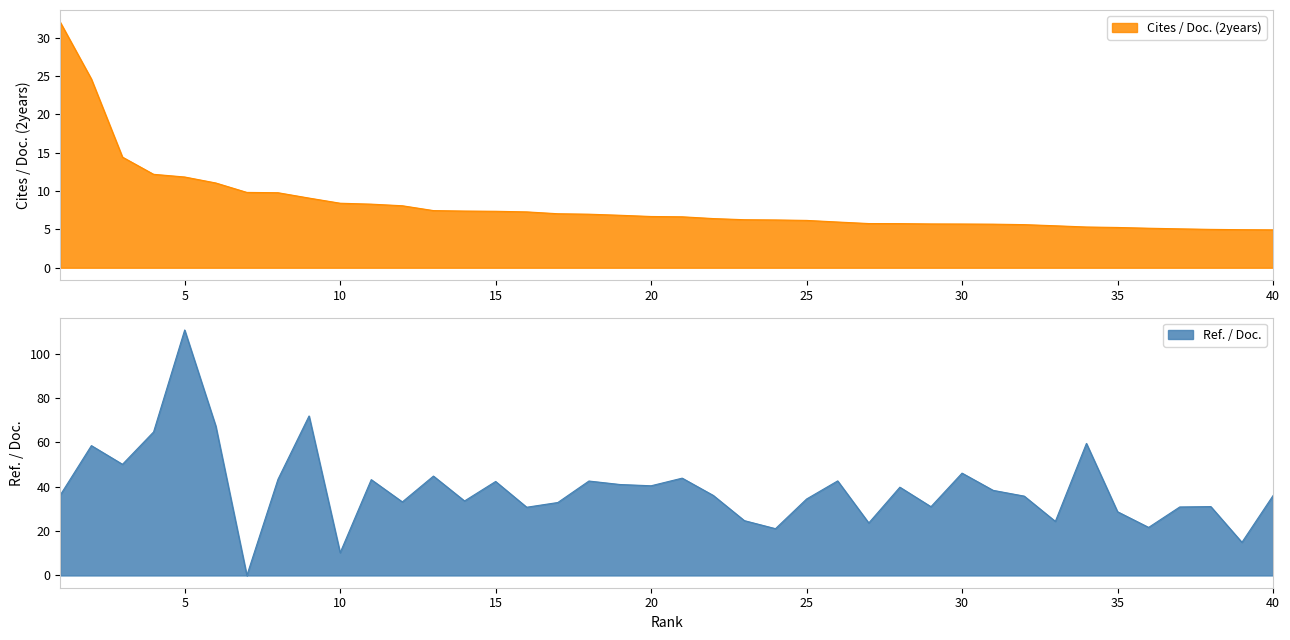

Which label corresponds to the largest value in the chart?

5